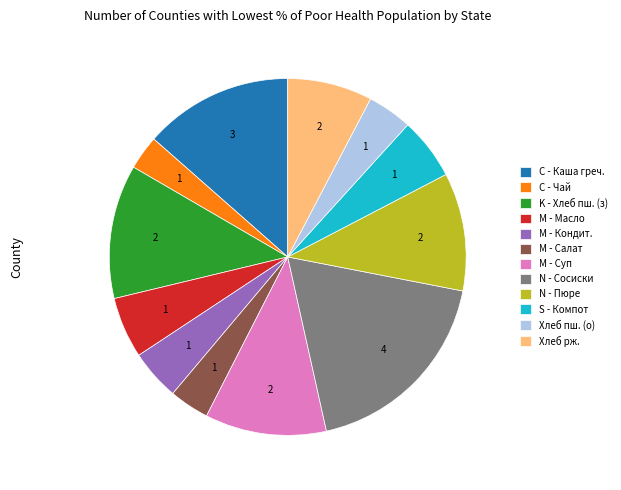

True or false: Хлеб рж. accounts for 1% of the total.

False